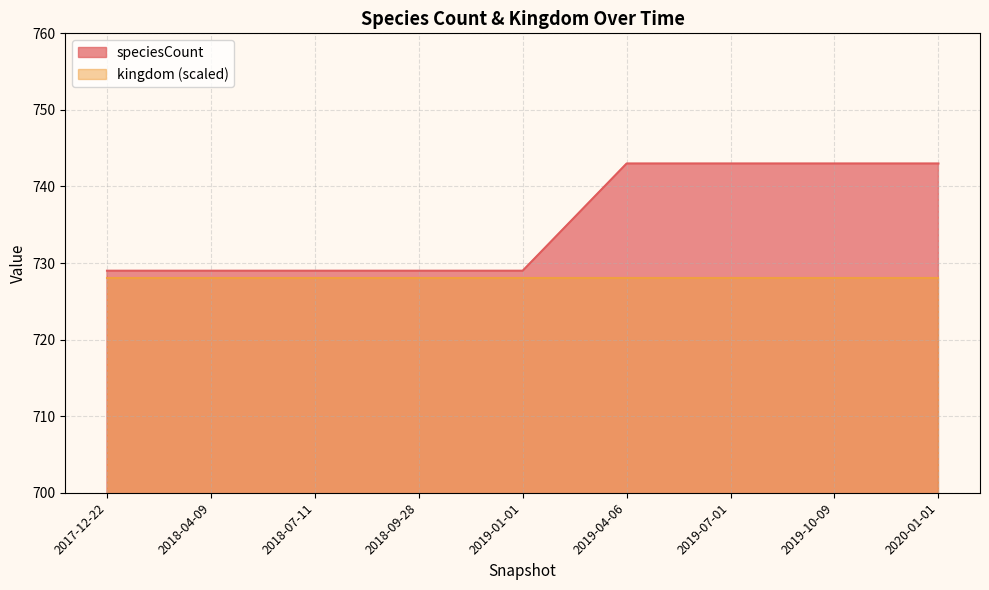

How many lines are shown in the chart?

2